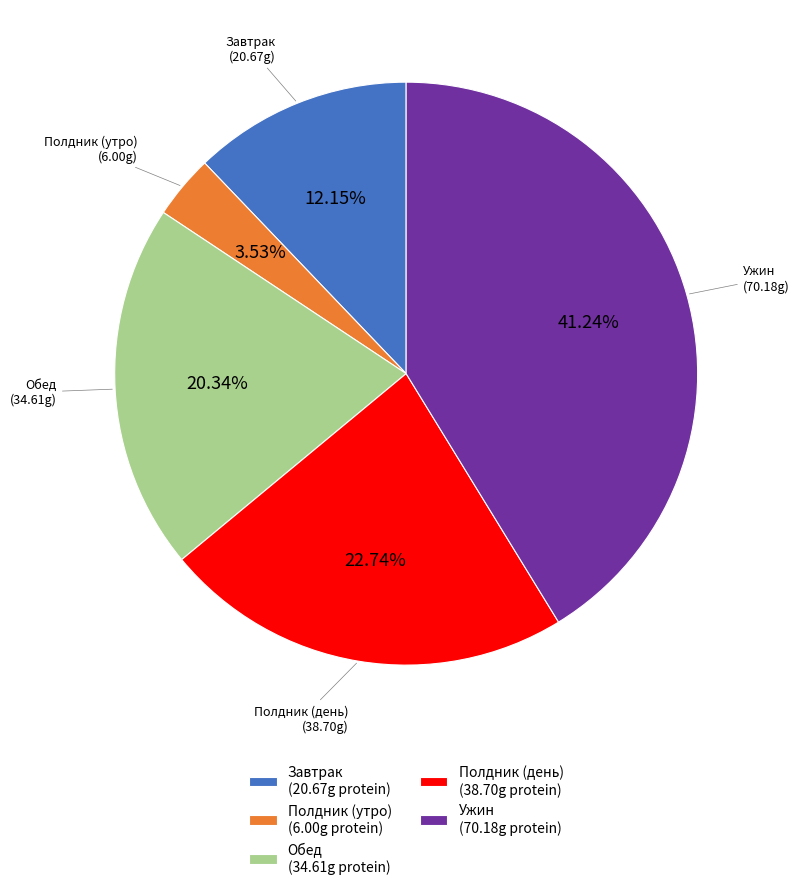

Is there any slice that represents more than half of the pie?

No